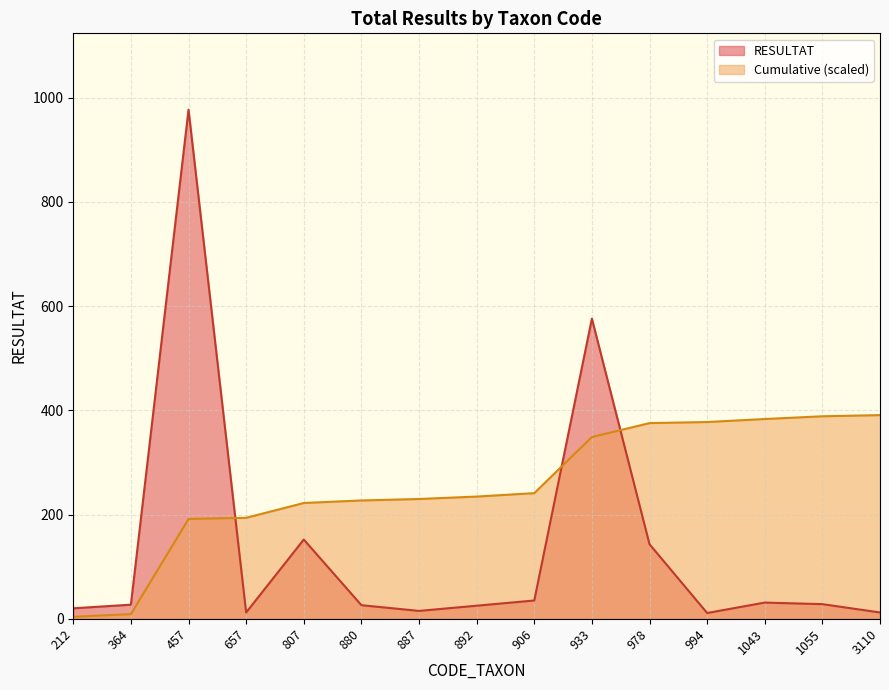

True or false: Total RESULTAT and CODE_TAXON intersect in this chart.

True